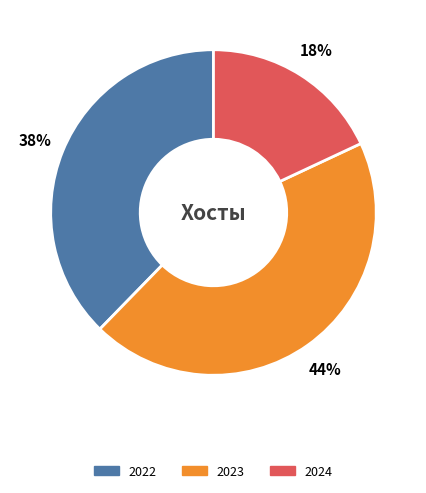

To the nearest percent, what is the average slice percentage?

33%